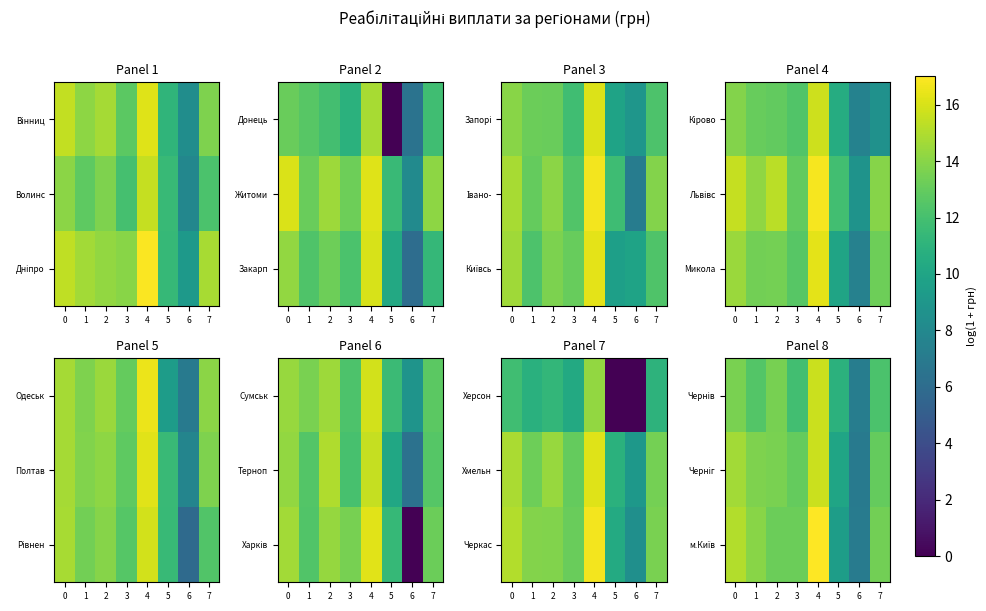

How many categories are shown in the chart?

8